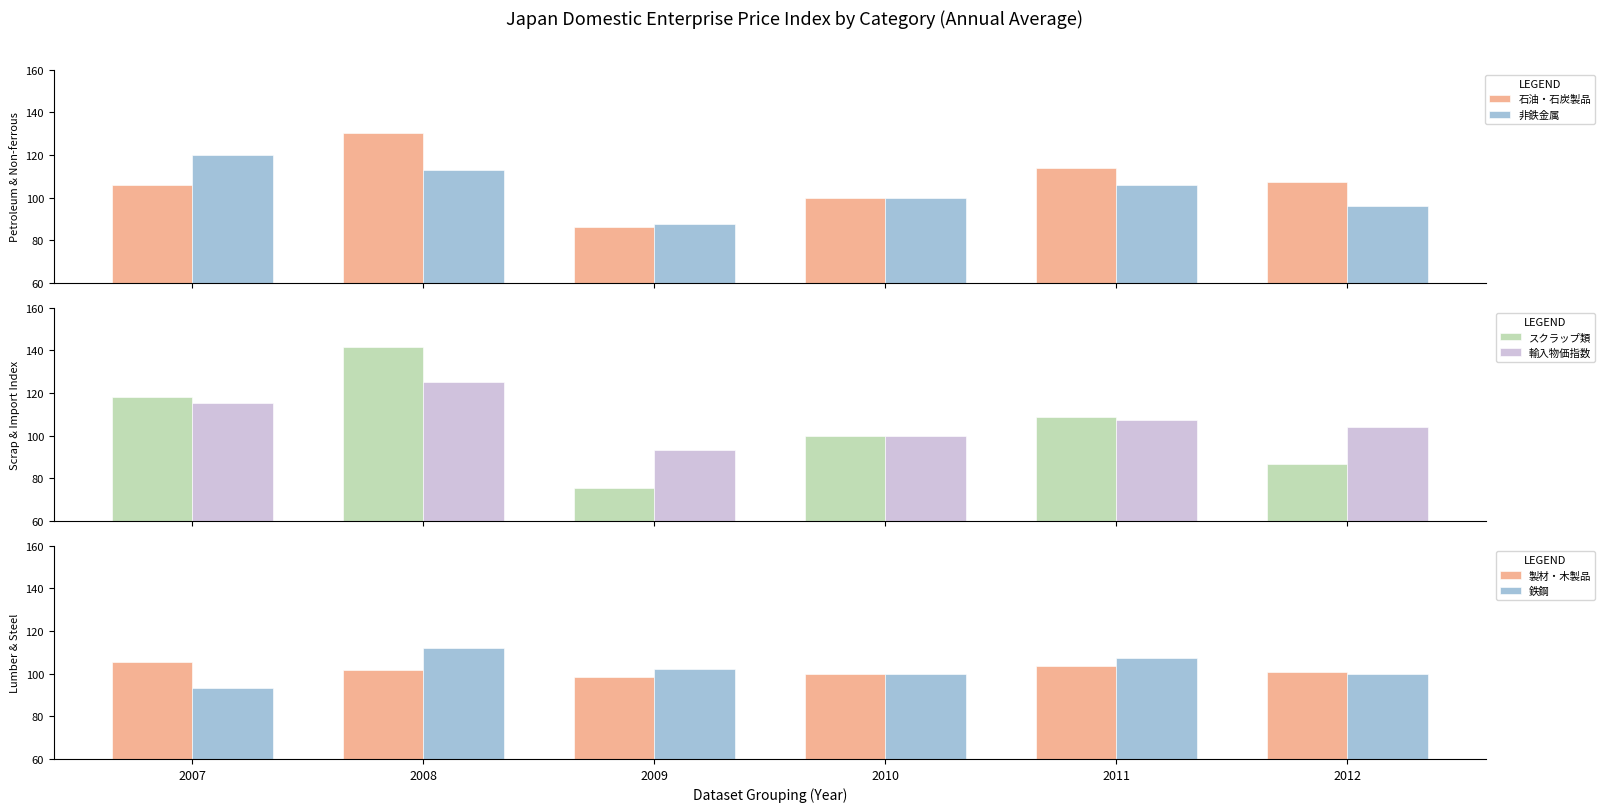

What is the average value of the 製材・木製品 series?

101.7